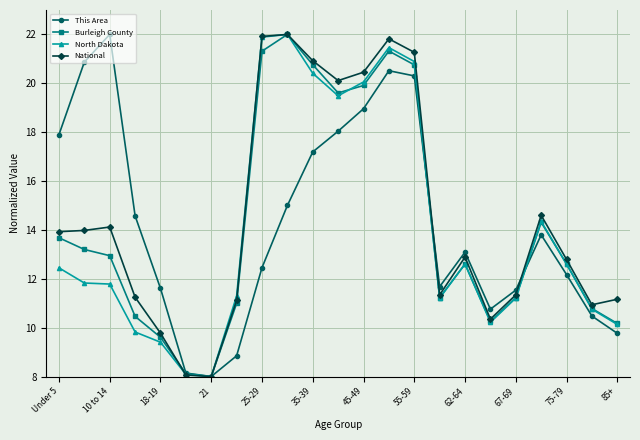

What is the lowest value of the Burleigh County series?

8.0